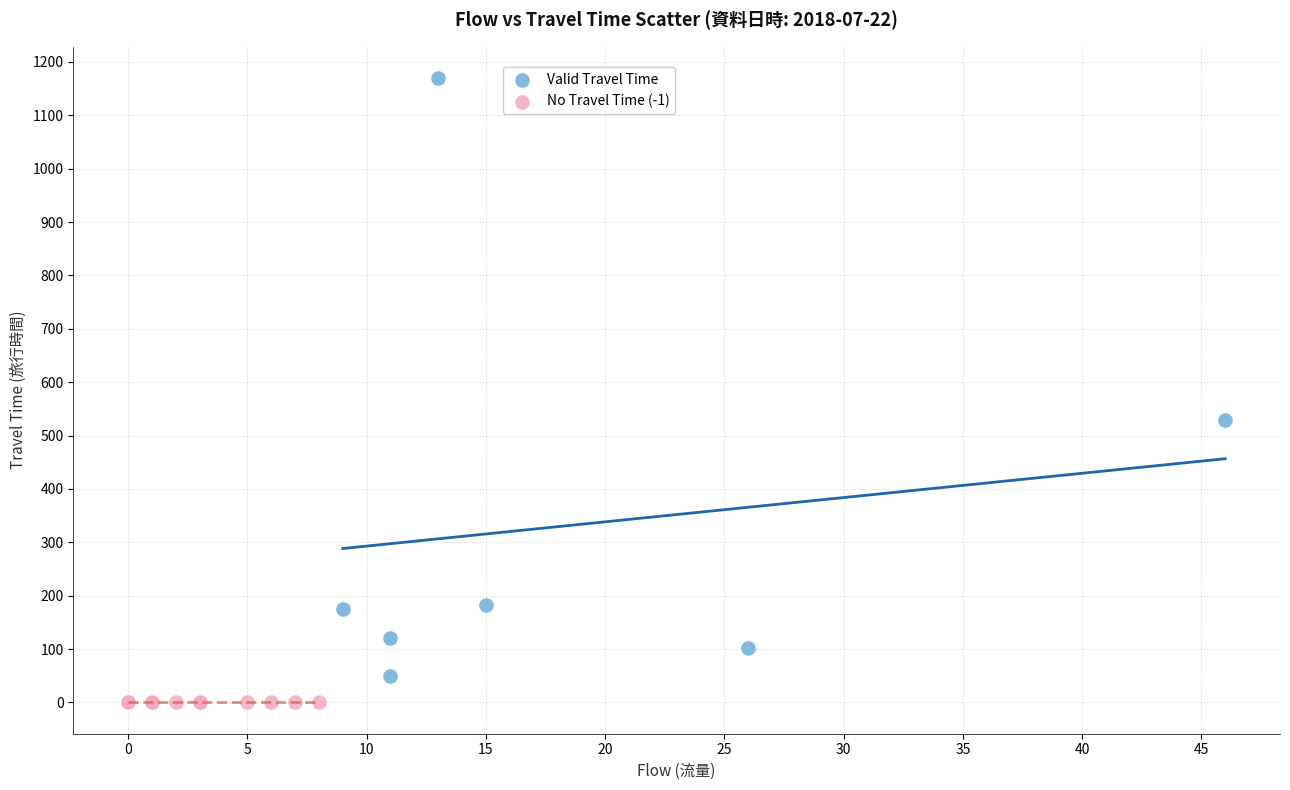

Which series reaches the minimum Y coordinate?

No Travel Time (-1)